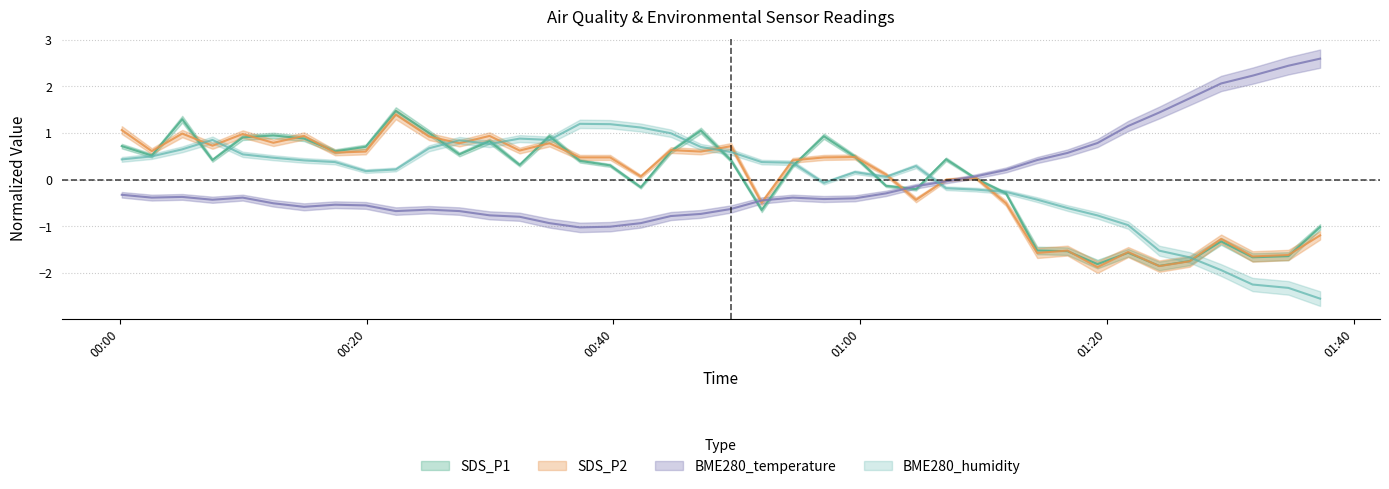

How many series are shown in this chart?

4